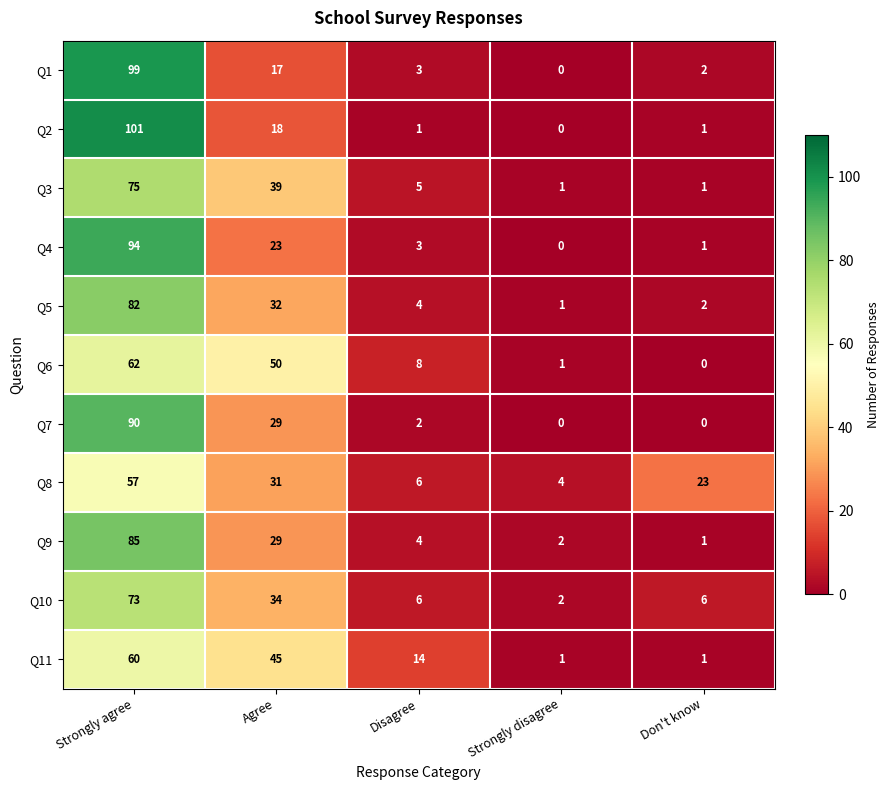

What is the sum of all Q3 values?

121